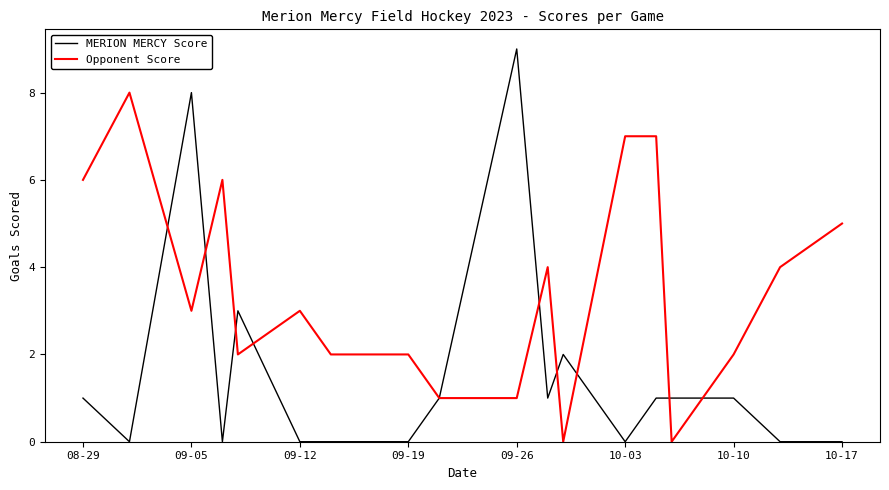

Reading left to right, list all the values displayed in this chart.

MERION MERCY Score: 1	0	8	0	3	0	0	0	1	9	1	2	0	1	1	1	0	0
Opponent Score: 6	8	3	6	2	3	2	2	1	1	4	0	7	7	0	2	4	5